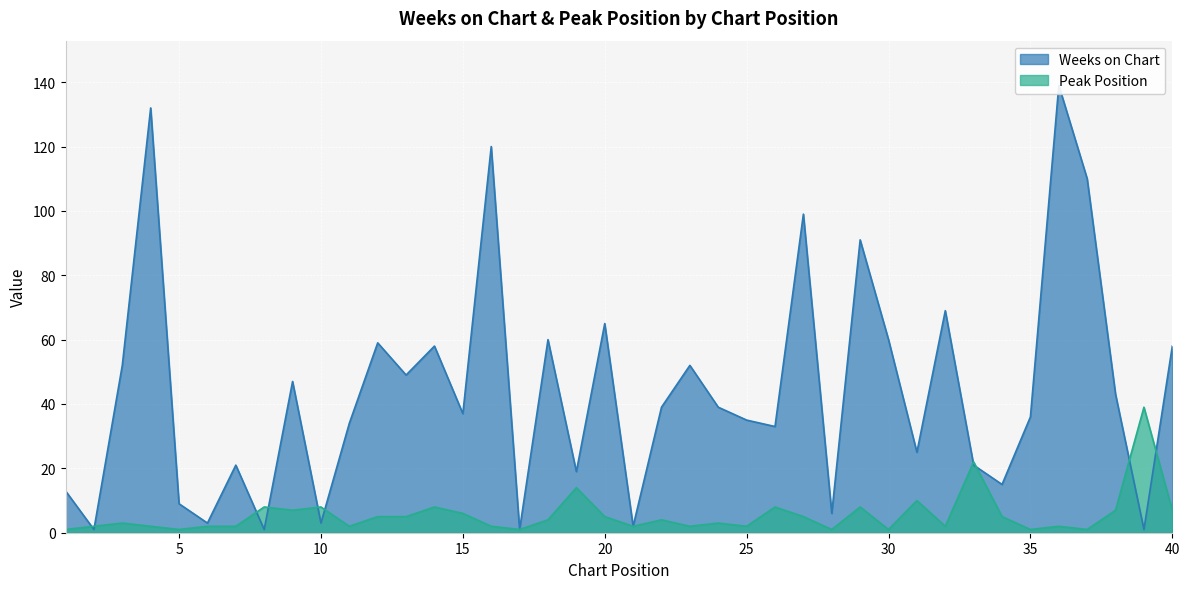

At how many categories does at least one series exceed 58?

11